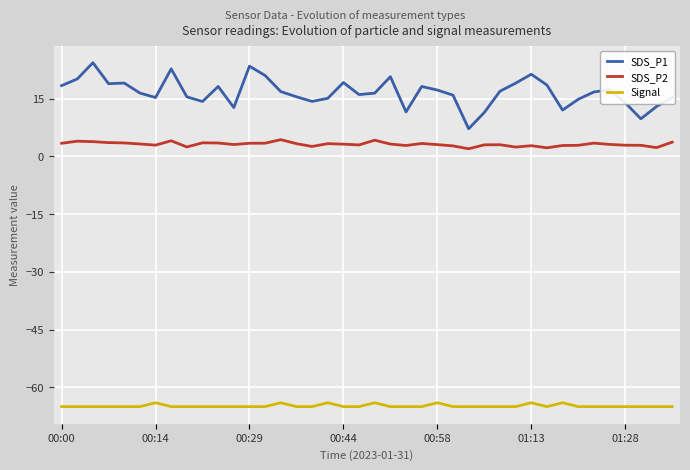

How many lines are shown in the chart?

3